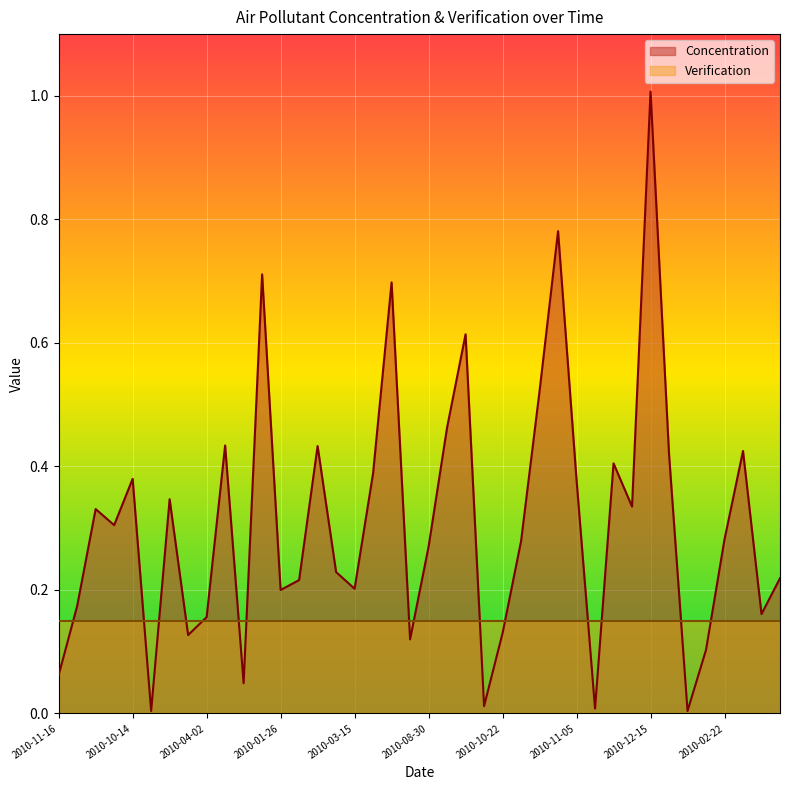

What is the label of the 32nd point from the left?

2010-12-24